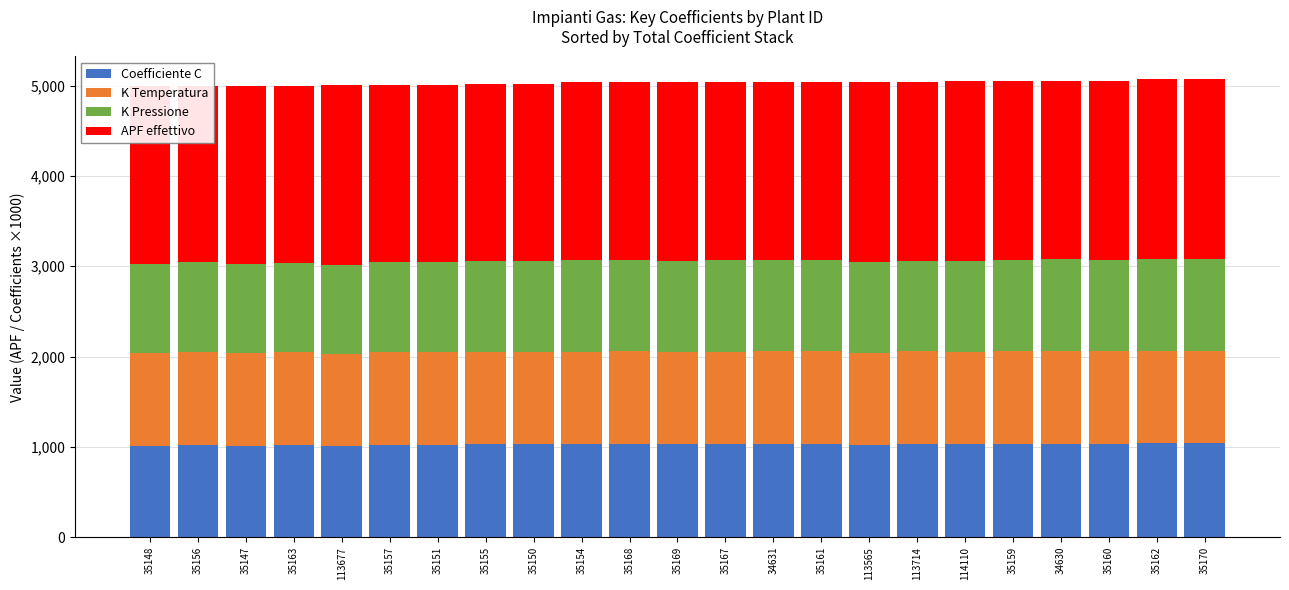

Between 35157 and 35150, which series saw the biggest shift?

K Pressione